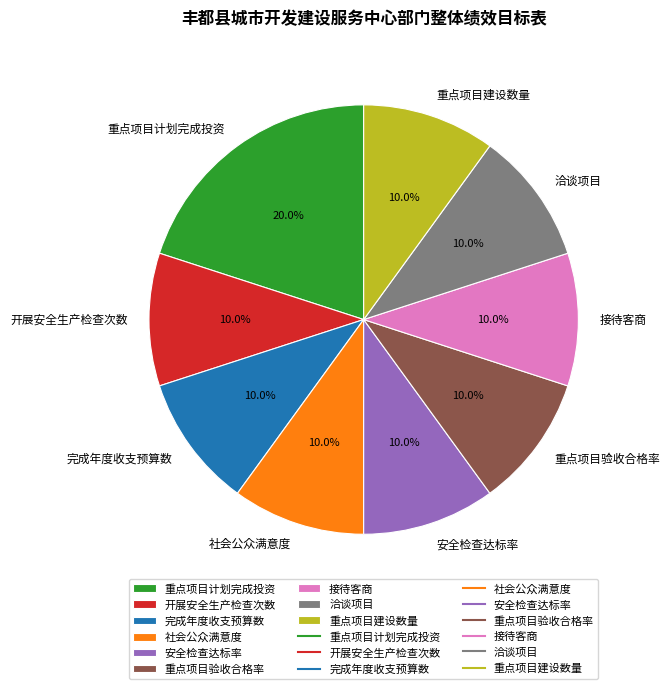

What is the ratio of the value at 接待客商 to the value at 社会公众满意度?

1.0